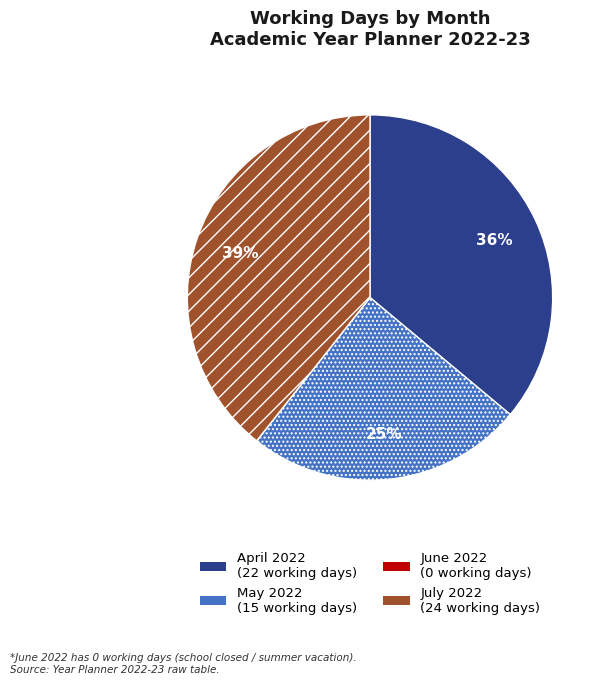

To the nearest percent, what is the average slice percentage?

25%